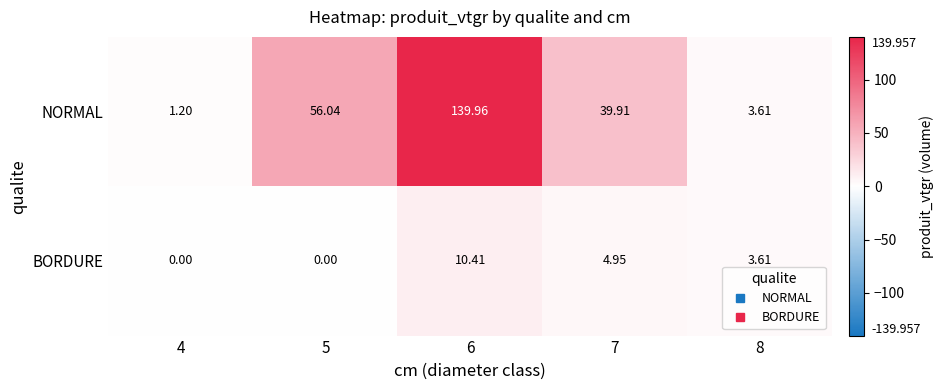

List the series in order of their overall mean, lowest first.

BORDURE, NORMAL